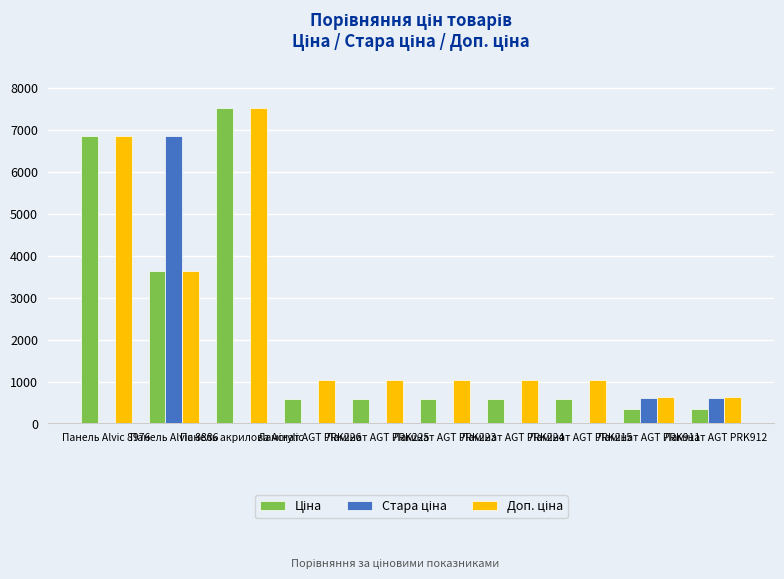

How many distinct data groups are displayed?

3